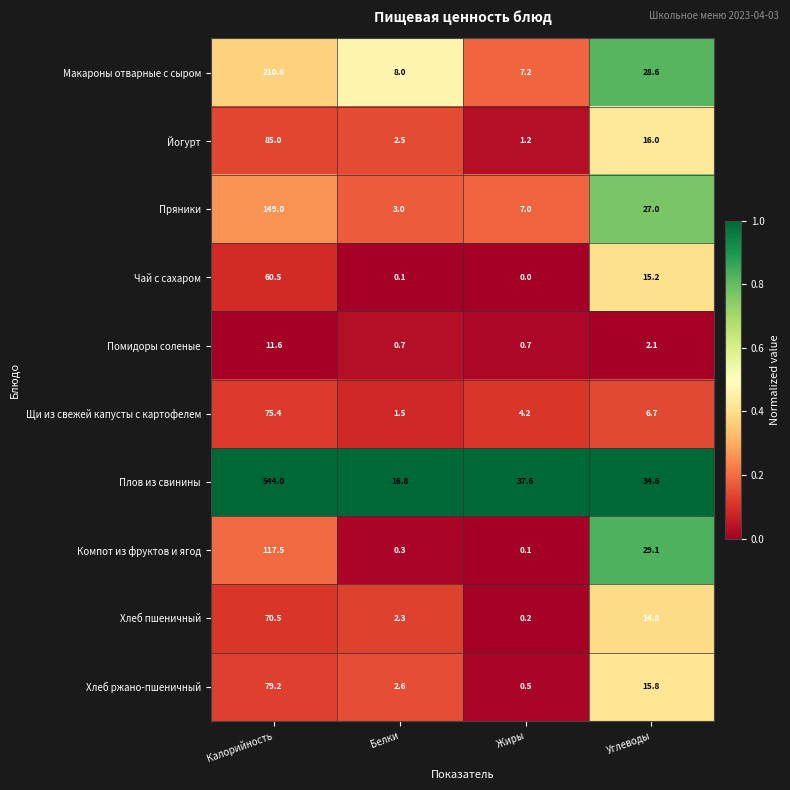

Between Калорийность and Углеводы, which series saw the biggest shift?

Плов из свинины